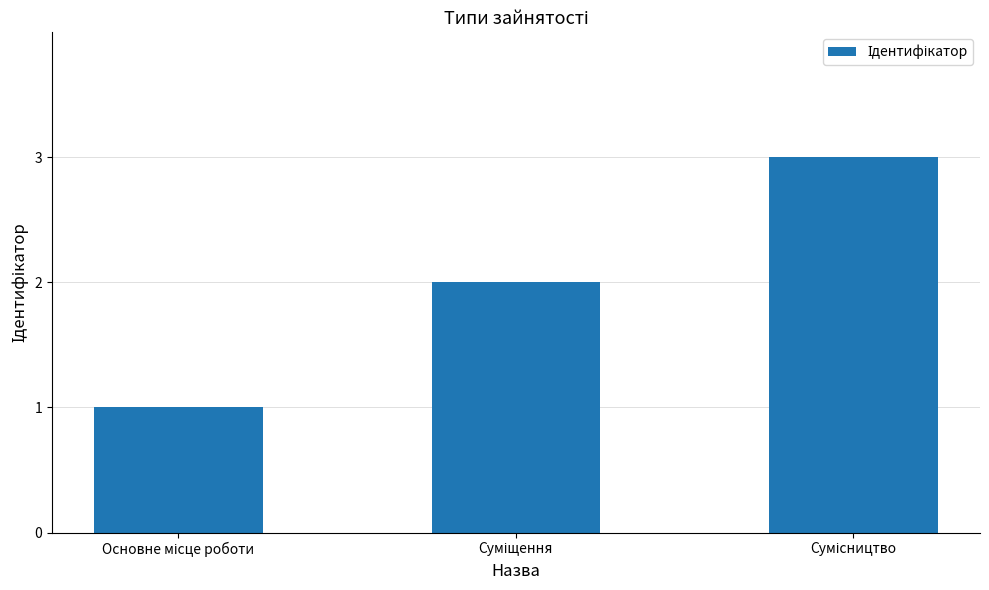

What is the greatest value displayed?

3